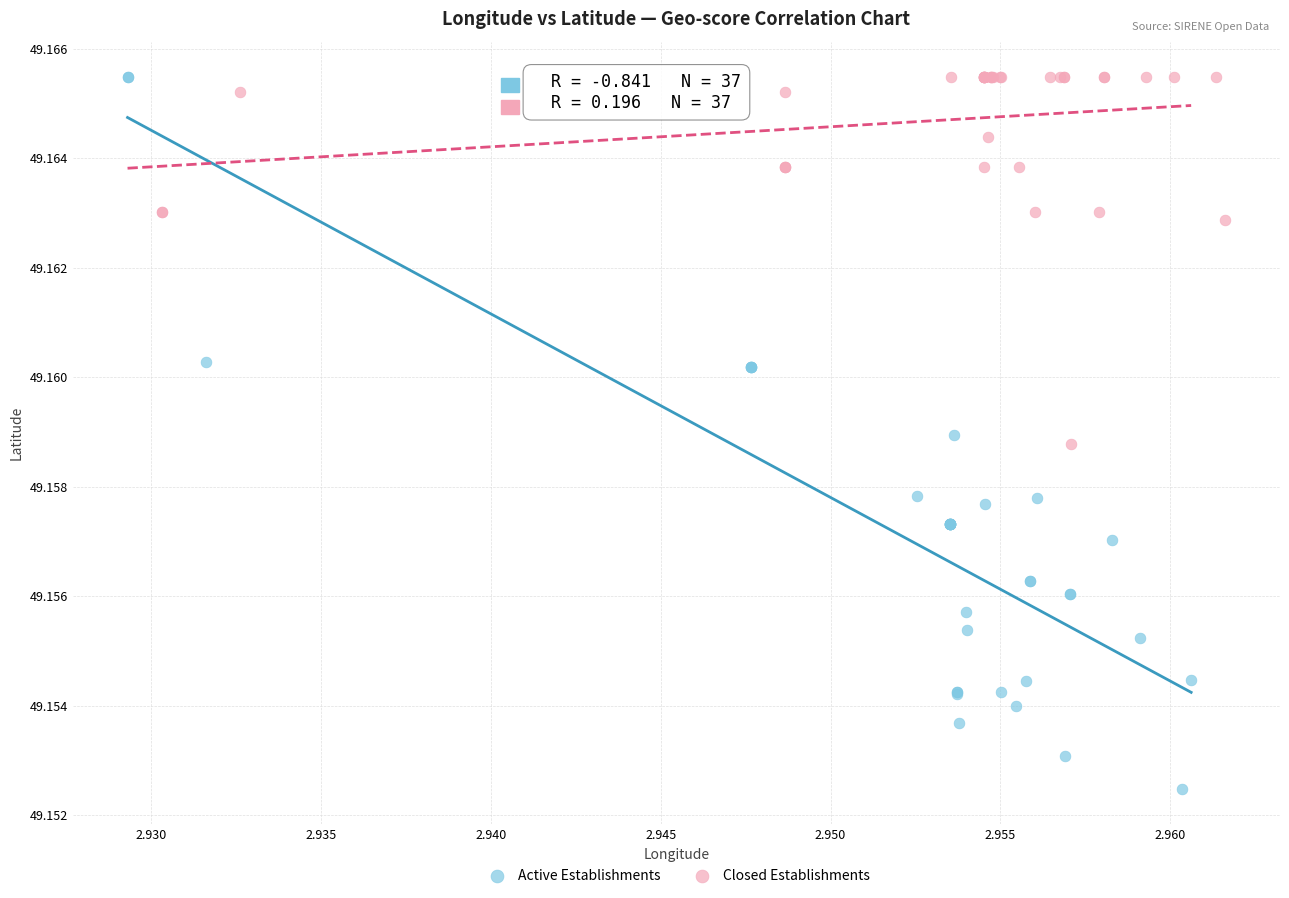

What are all the series names shown in the legend?

Active Establishments, Closed Establishments